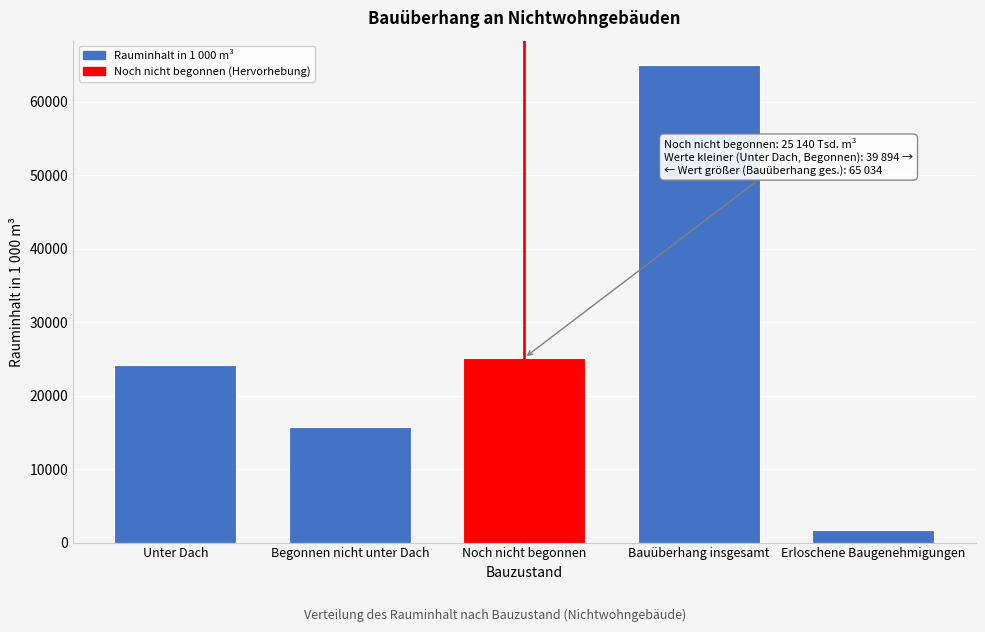

Reading left to right, what are all the values shown in this chart?

Unter Dach=24156	Begonnen nicht unter Dach=15738	Noch nicht begonnen=25140	Bauüberhang insgesamt=65034	Erloschene Baugenehmigungen=1767